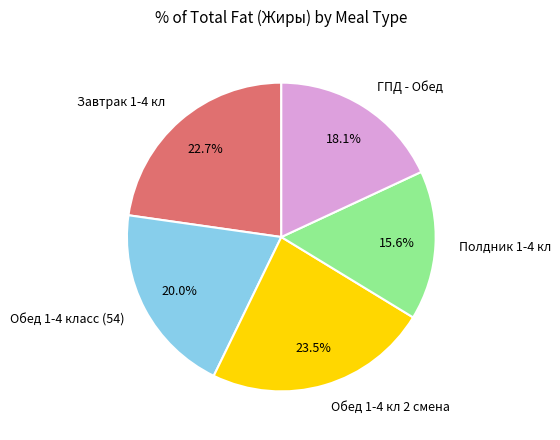

To the nearest percent, what is the average slice percentage?

20%